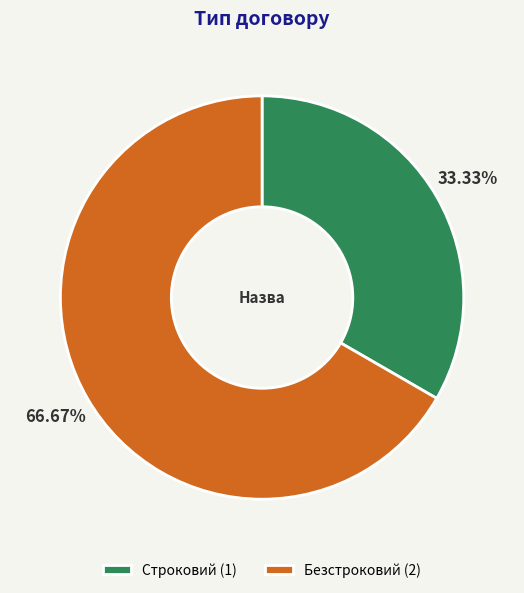

What portion of the pie excludes Строковий?

66.7%